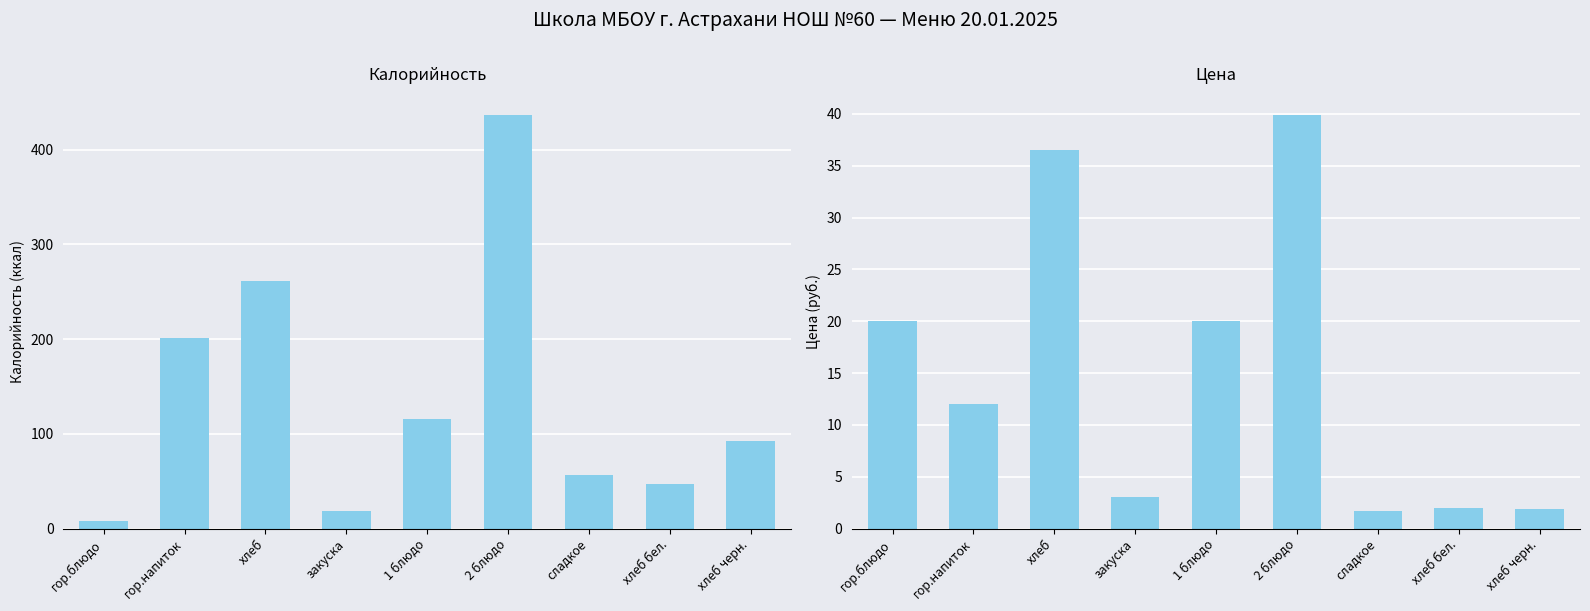

Rank the categories by Калорийность value from highest to lowest.

2 блюдо, хлеб, гор.напиток, 1 блюдо, хлеб черн., сладкое, хлеб бел., закуска, гор.блюдо